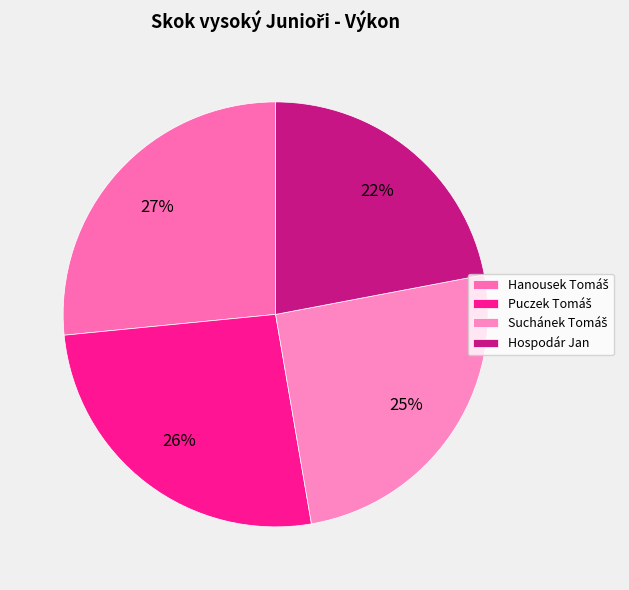

To the nearest percent, what is the average slice percentage?

25%